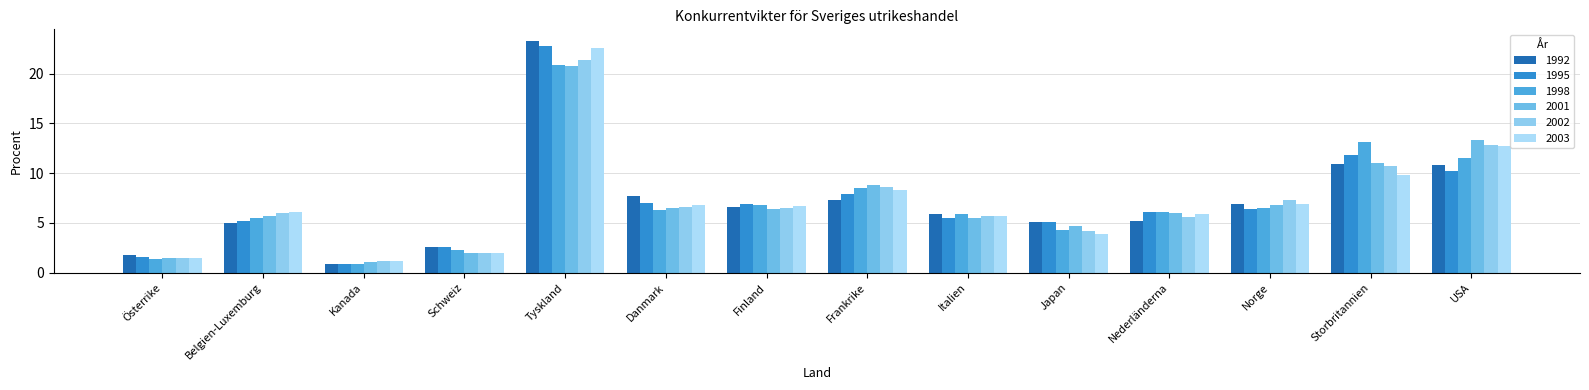

What is the value of the 1992 bar at the 5th from the left?

23.3